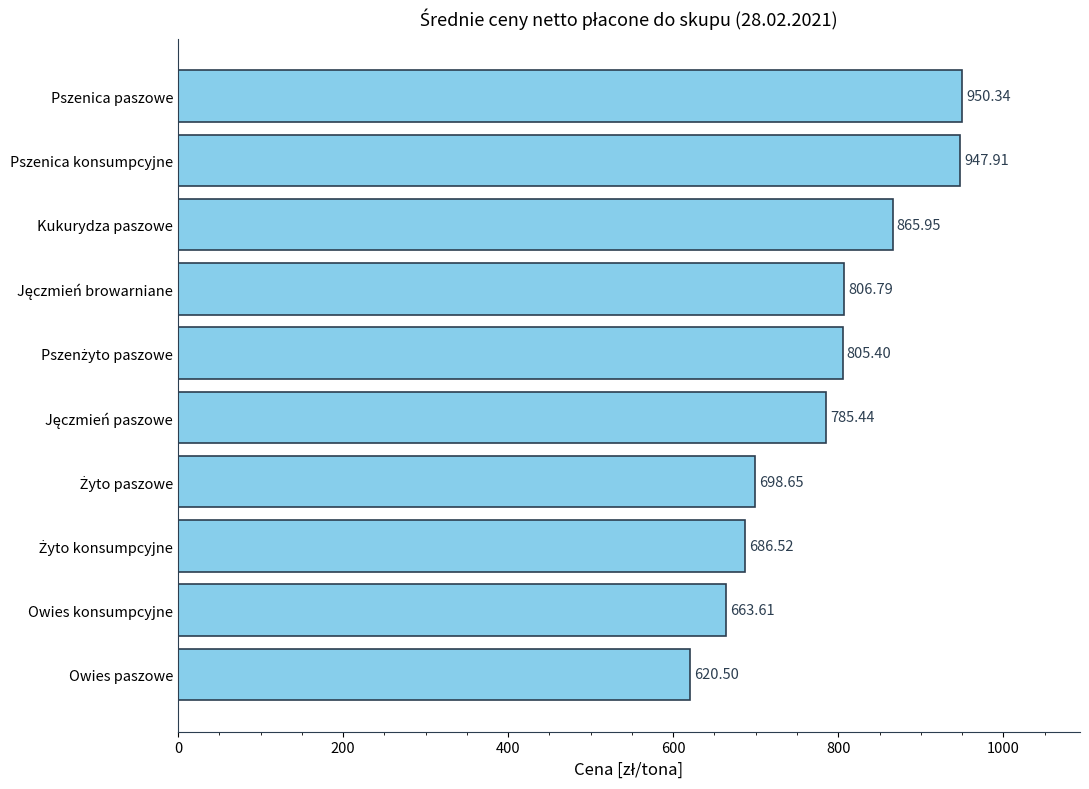

How many data points does each series have?

10